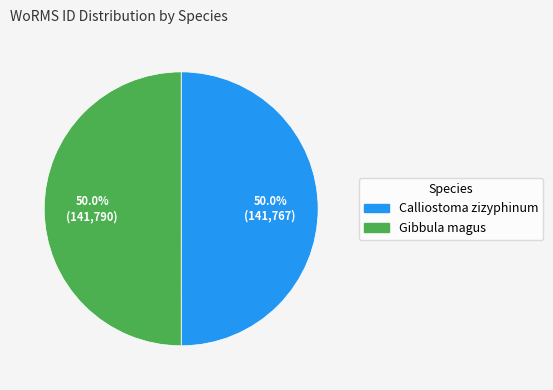

What is the ratio of the value at Gibbula magus to the value at Calliostoma zizyphinum?

1.0